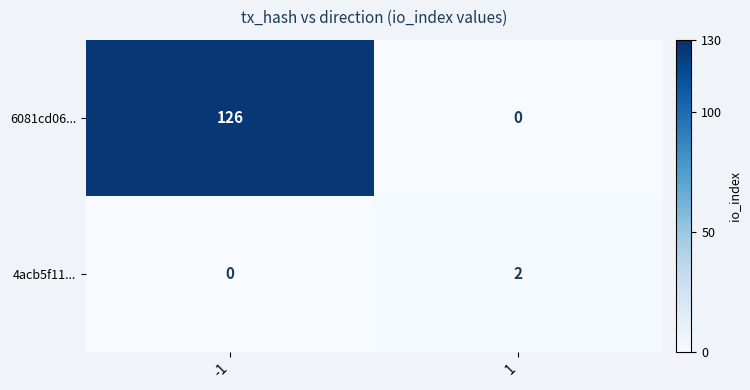

Rank the series by their maximum value, from lowest to highest.

4acb5f11..., 6081cd06...